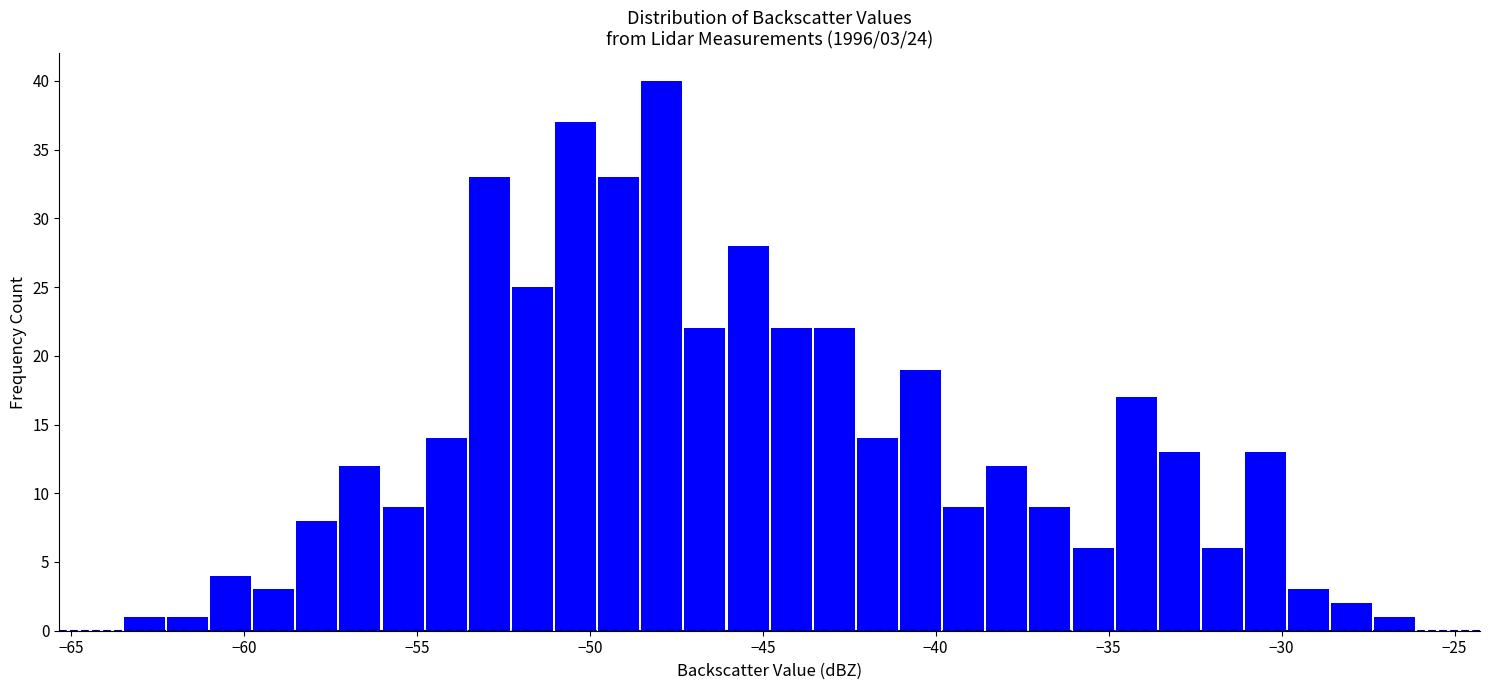

Around what value on the x-axis is the tallest bar? Give the approximate position of its centre, as read against the axis.

-48.0